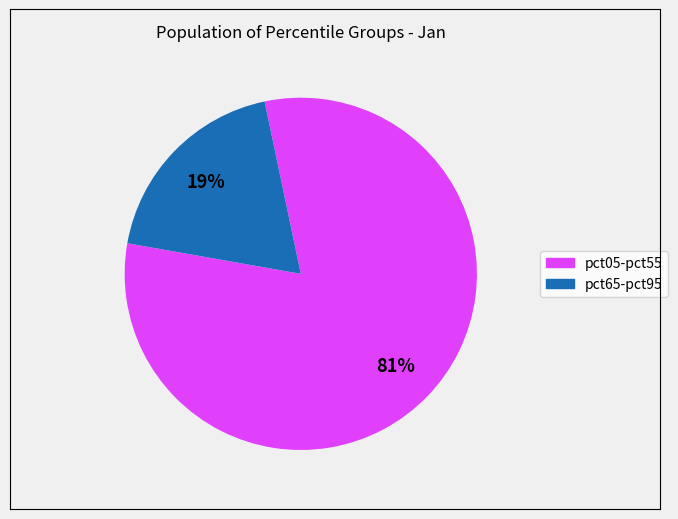

Is there a majority slice in this chart?

Yes